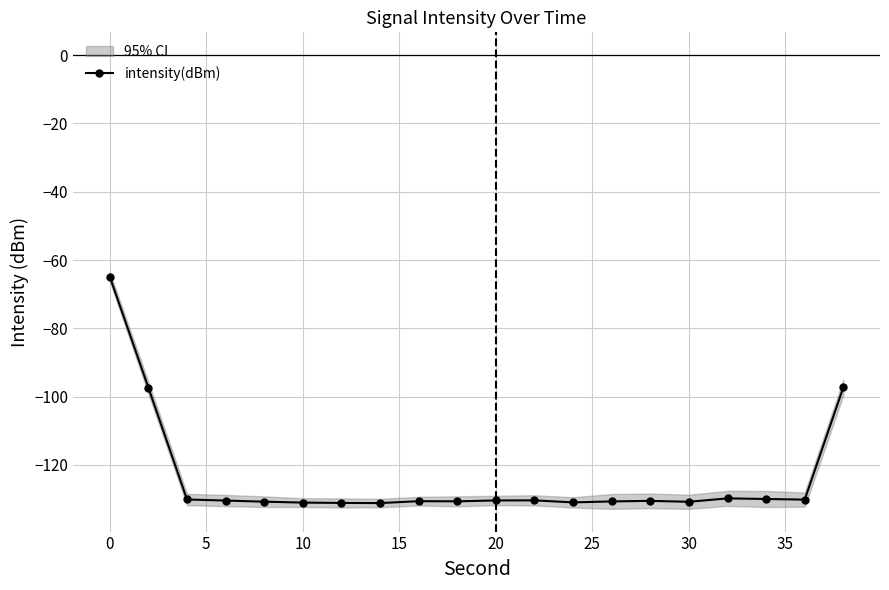

True or false: the data has more than 0 interior local peaks.

True